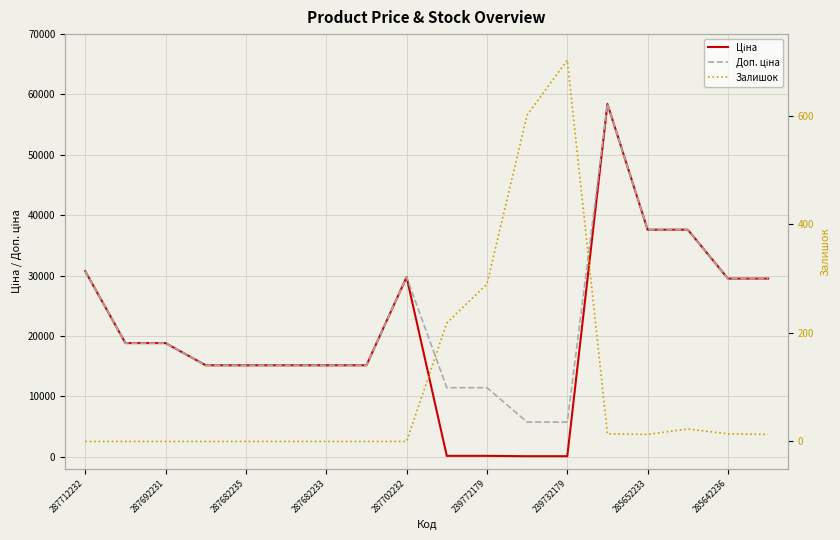

List the series in order of their peak value, highest first.

Ціна, Доп. ціна, Залишок